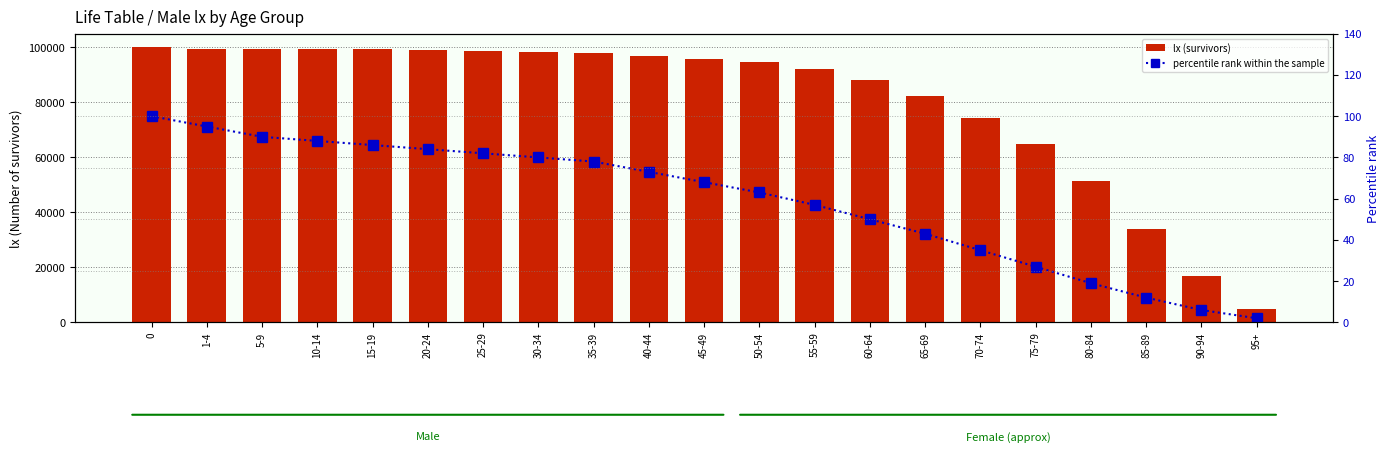

Reading left to right, extract all data points from this chart.

lx (survivors): 100000	99490	99377	99320	99283	99145	98784	98455	98103	96998	95834	94560	92255	88174	82521	74370	65067	51483	34104	16840	4918
percentile rank within the sample: 100	95	90	88	86	84	82	80	78	73	68	63	57	50	43	35	27	19	12	6	2